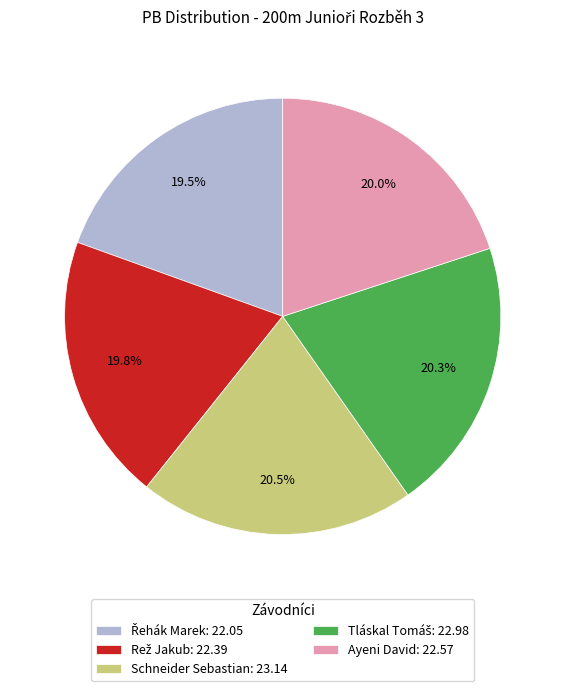

How many segments does this pie chart have?

5